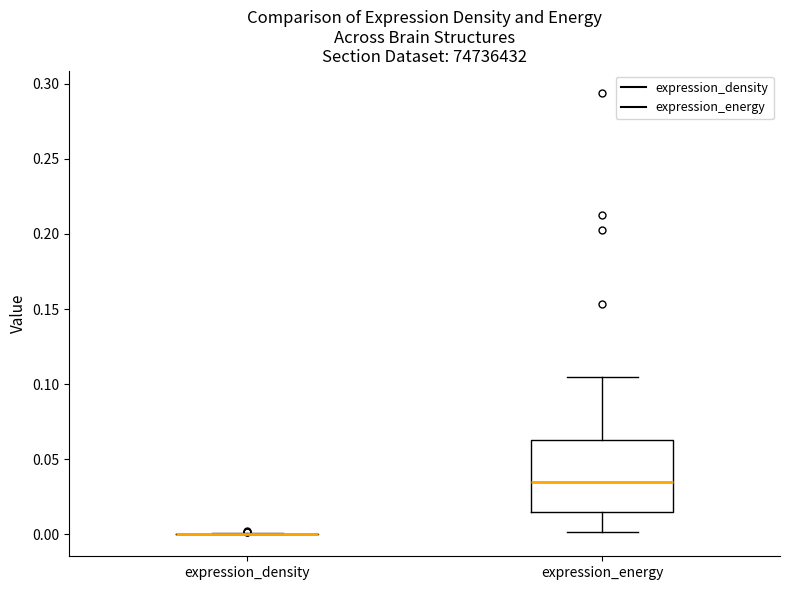

Reading left to right, read every box against the y-axis: the position of its median line, the range the box covers, and the ends of its whiskers. The values are not printed on the chart, so give them approximately, as read against the axis.

expression_density: box collapsed to a line at 0.000, whiskers 0.000 to 0.000
expression_energy: median 0.035, box 0.015 to 0.065, whiskers 0.000 to 0.105